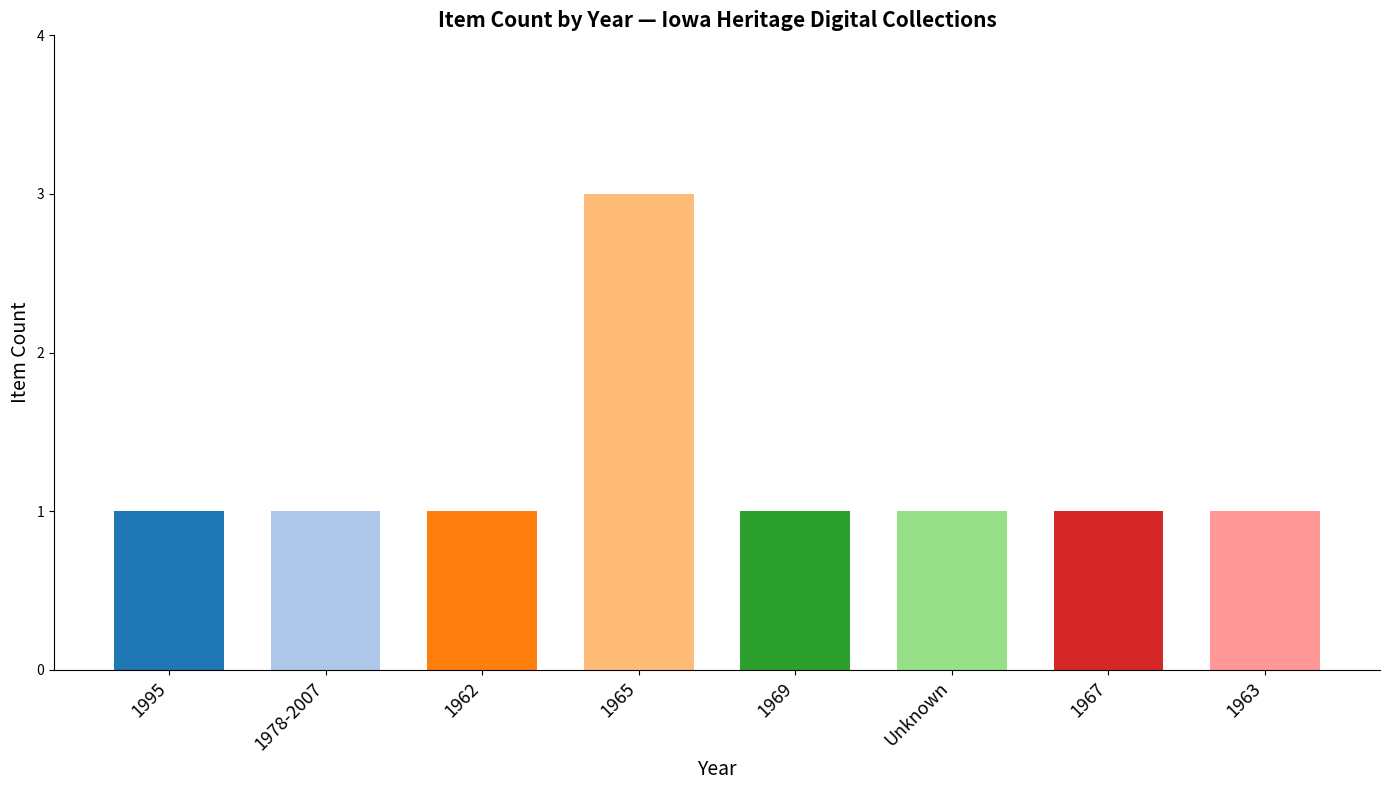

Which category has the highest value across all series?

1965